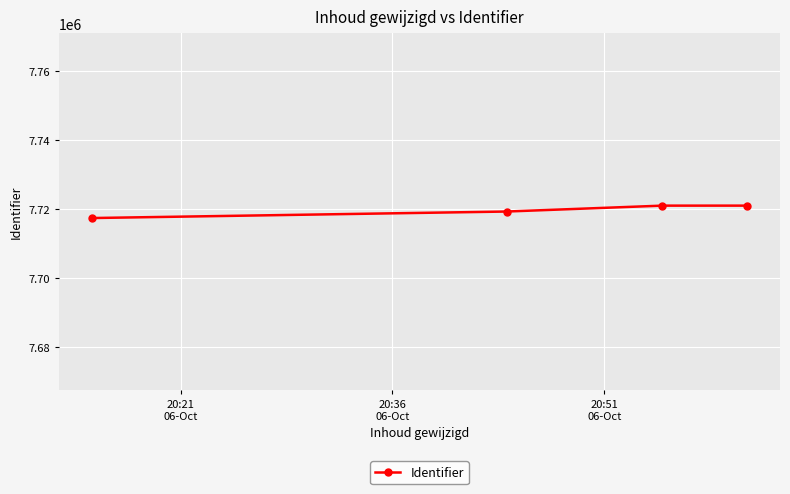

What is the sum of all values?

30878581